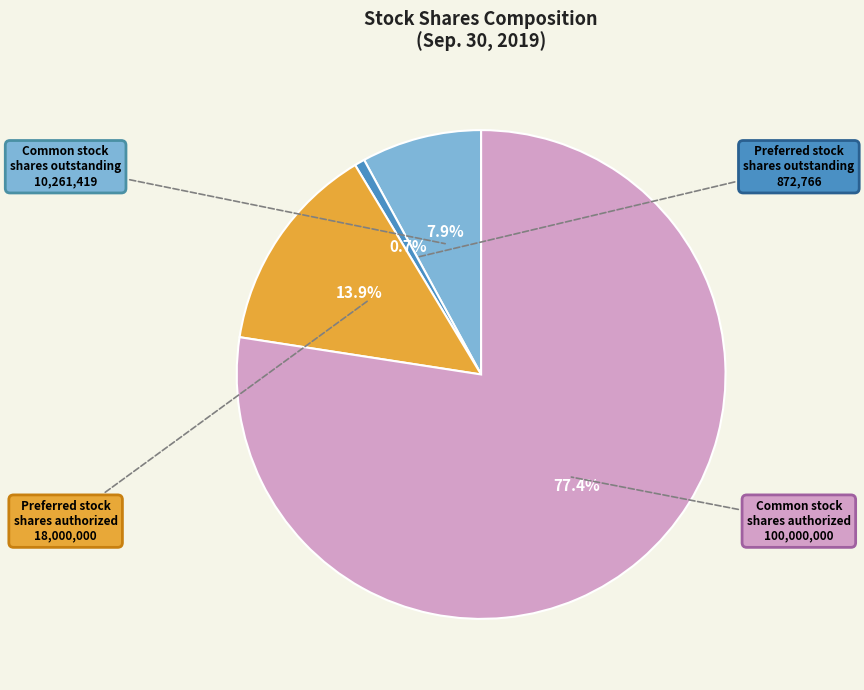

How many segments does this pie chart have?

4